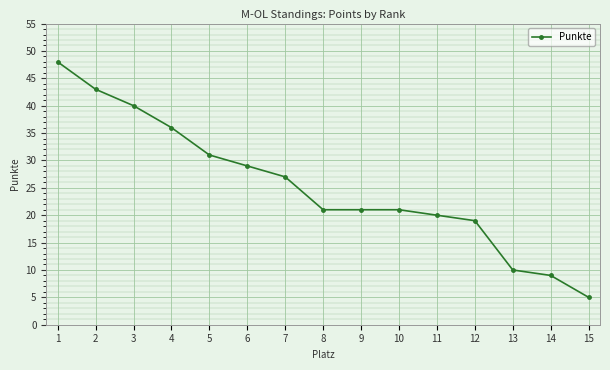

What is the approximate value at 11?

20